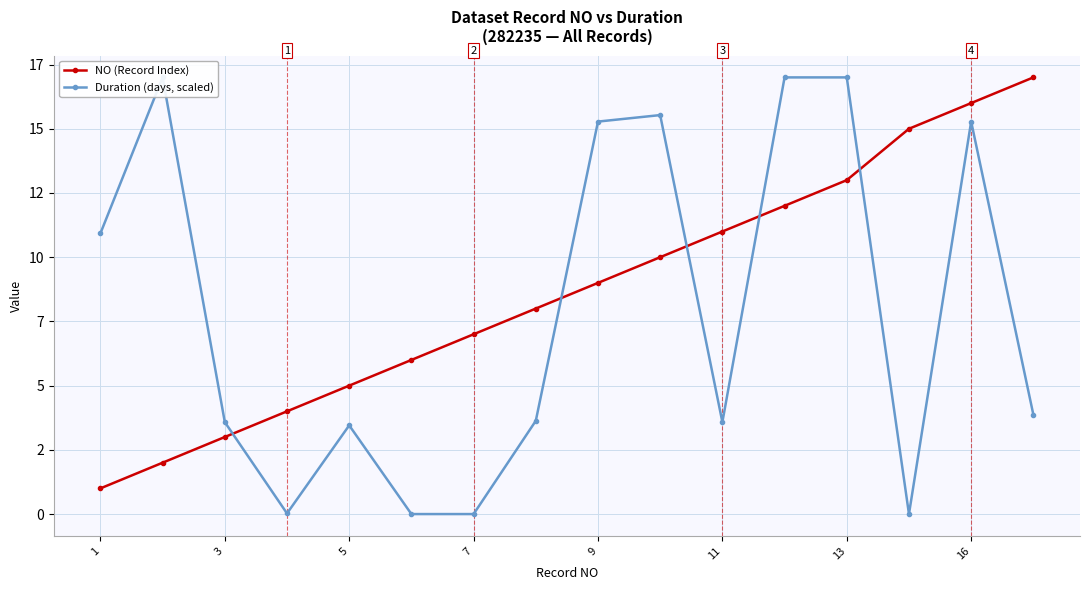

In Duration (days, scaled), how many points are higher than both neighbors (excluding endpoints)?

4